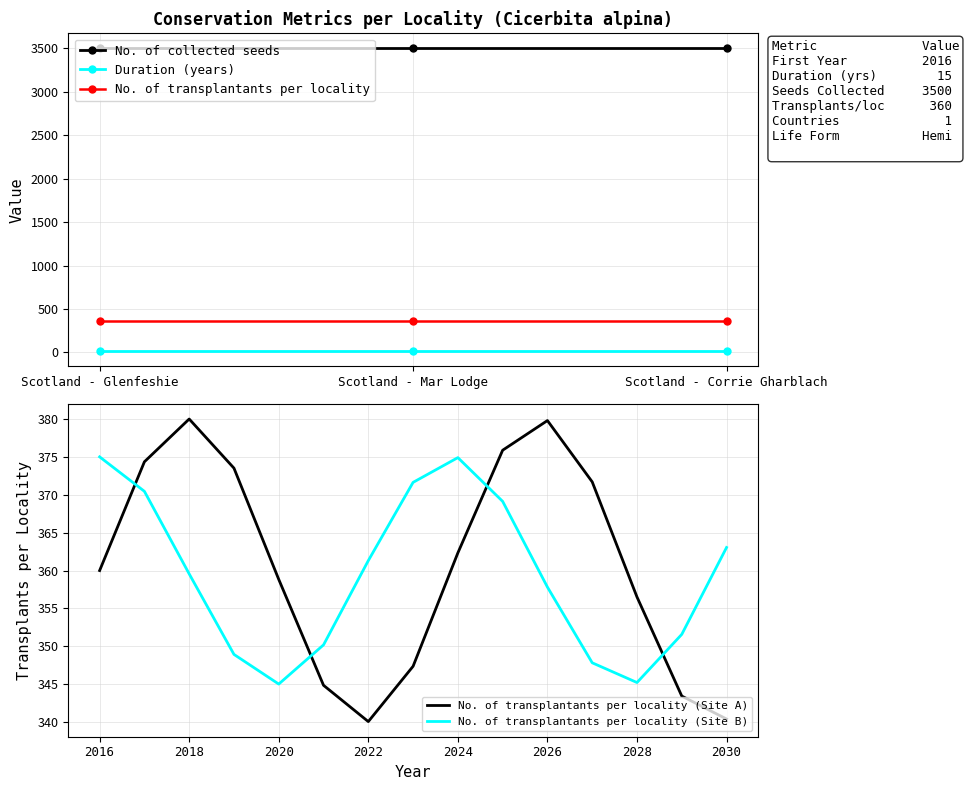

What is the total value across all series at Scotland - Mar Lodge?

3875